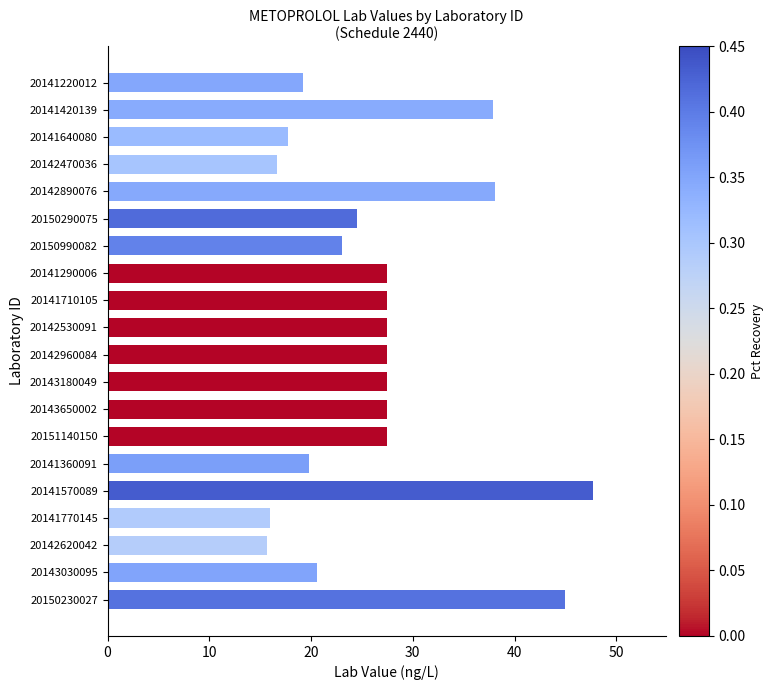

How many bars are there in total?

20